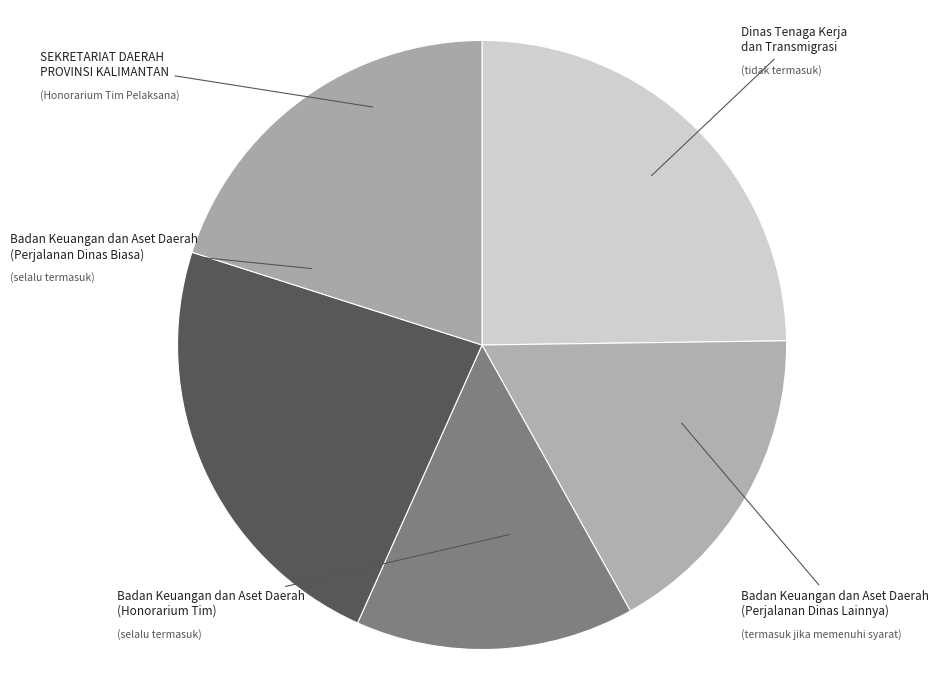

To the nearest percent, what is the average slice percentage?

20%